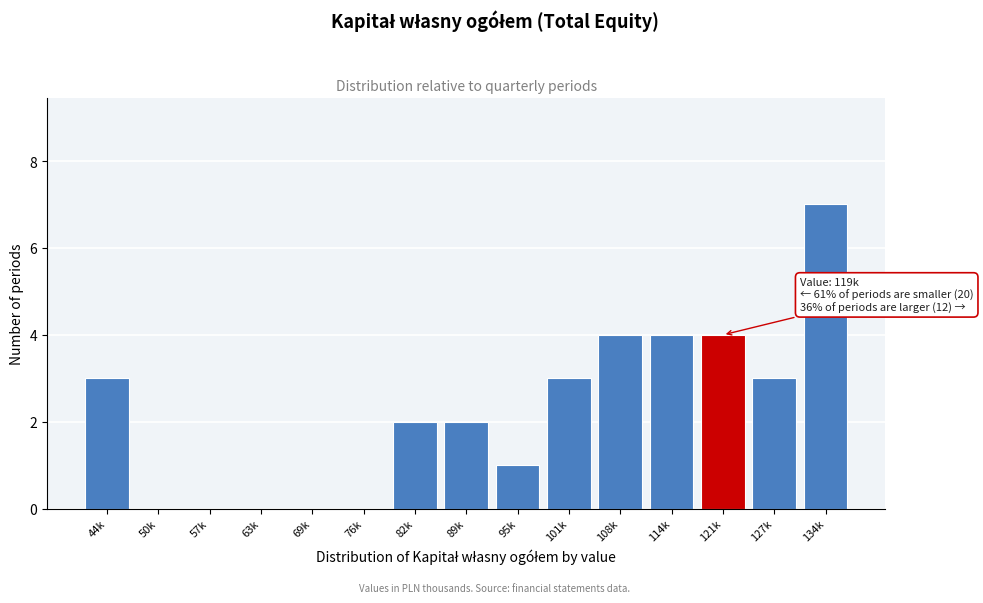

Reading left to right, what are all the values shown in this chart?

44k=3	50k=0	57k=0	63k=0	69k=0	76k=0	82k=2	89k=2	95k=1	101k=3	108k=4	114k=4	121k=4	127k=3	134k=7